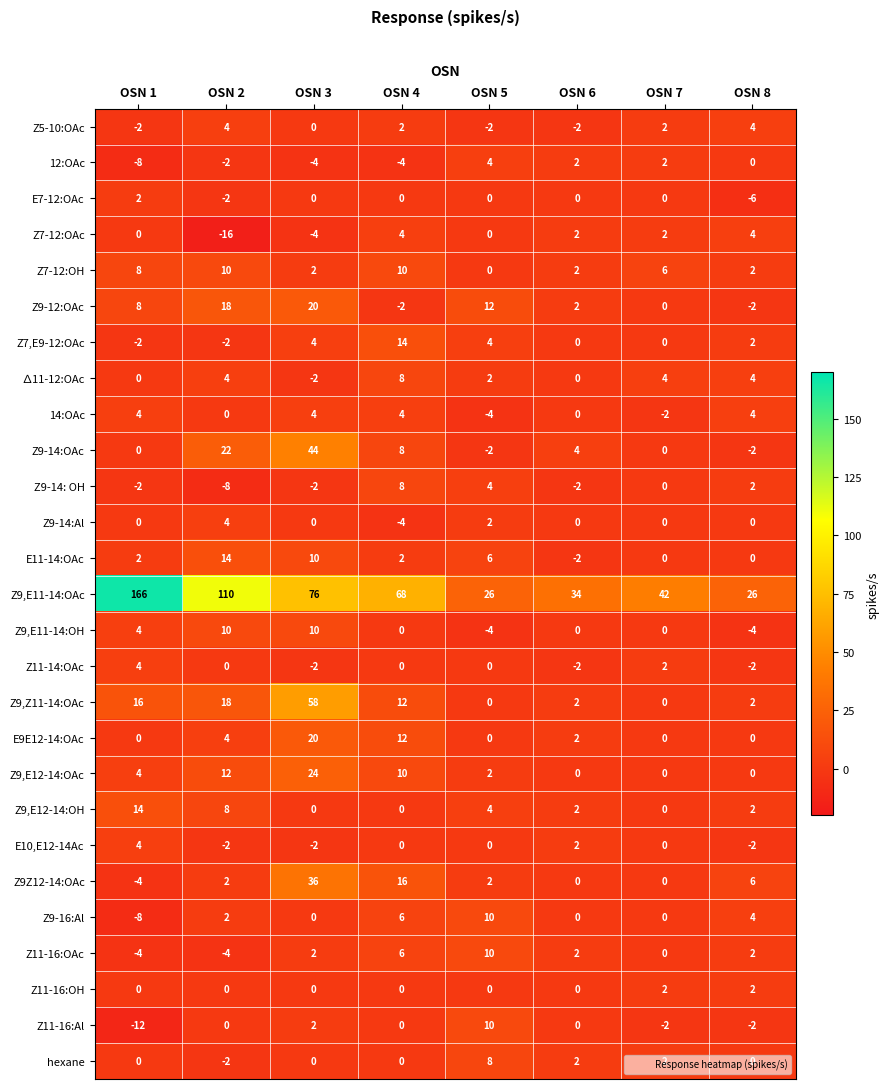

What is the sum of all Z9-16:Al values?

14